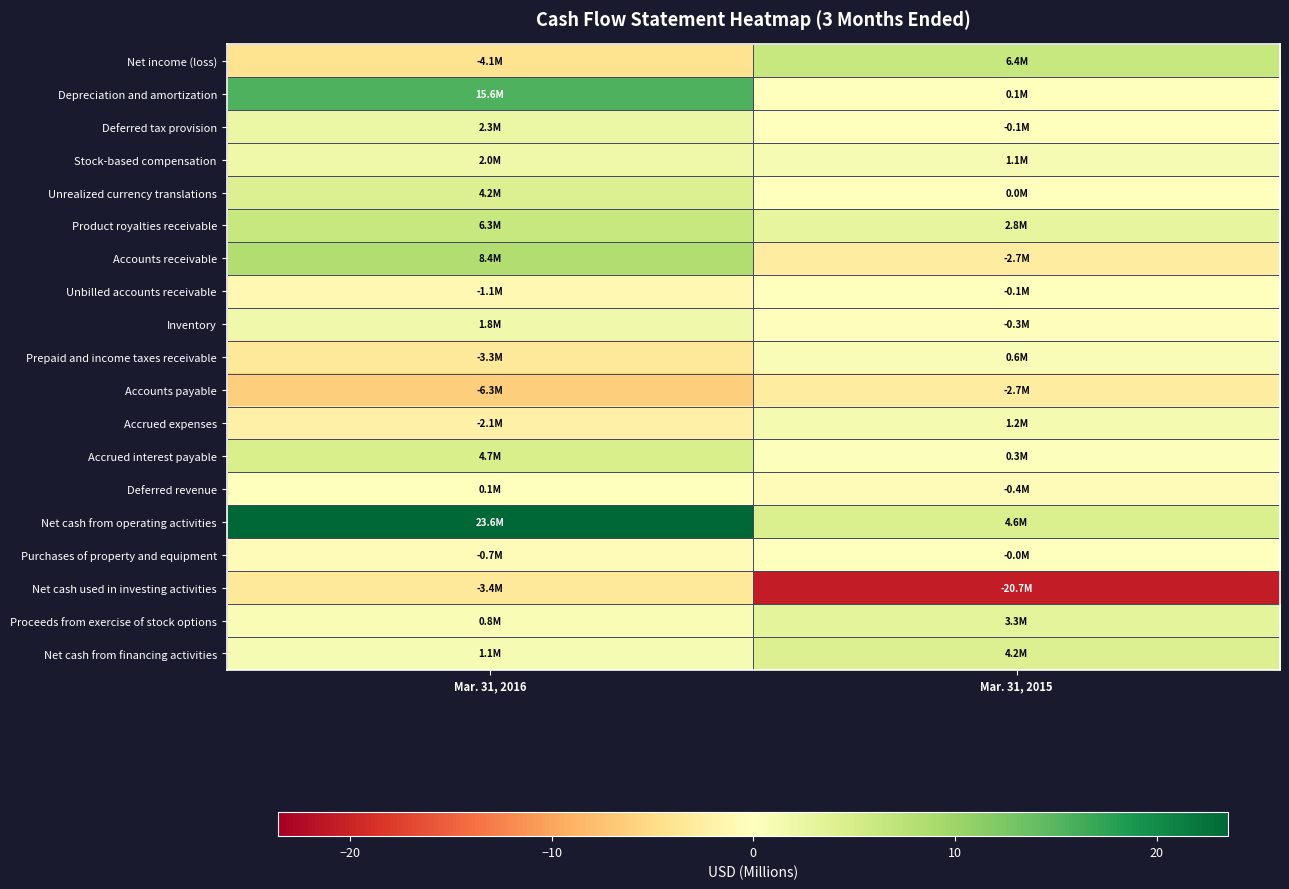

Which label corresponds to the largest value in the chart?

Mar. 31, 2016